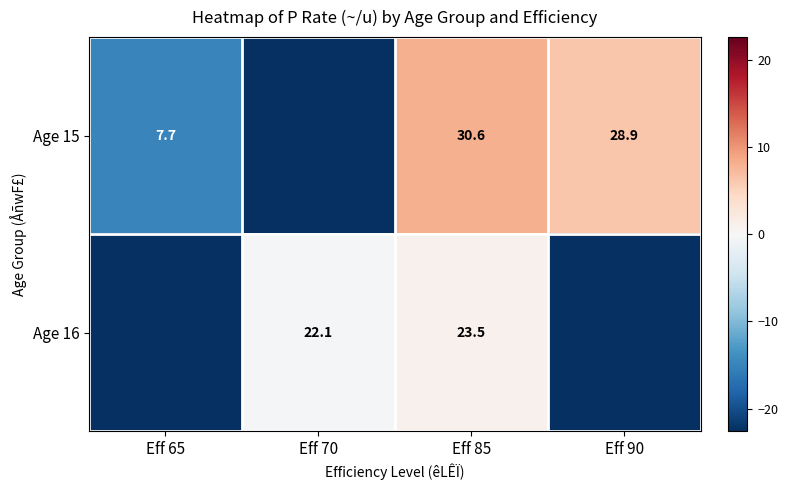

True or false: Age 15 has a value of -6.1 at Eff 70.

False